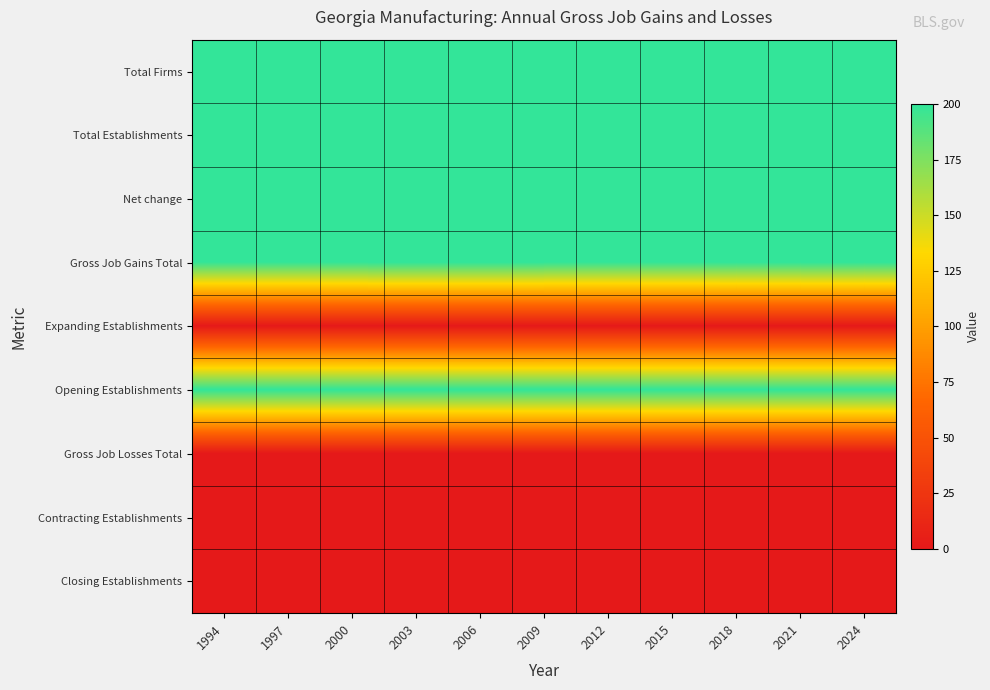

What is the difference between the highest and lowest values at 2009?

200